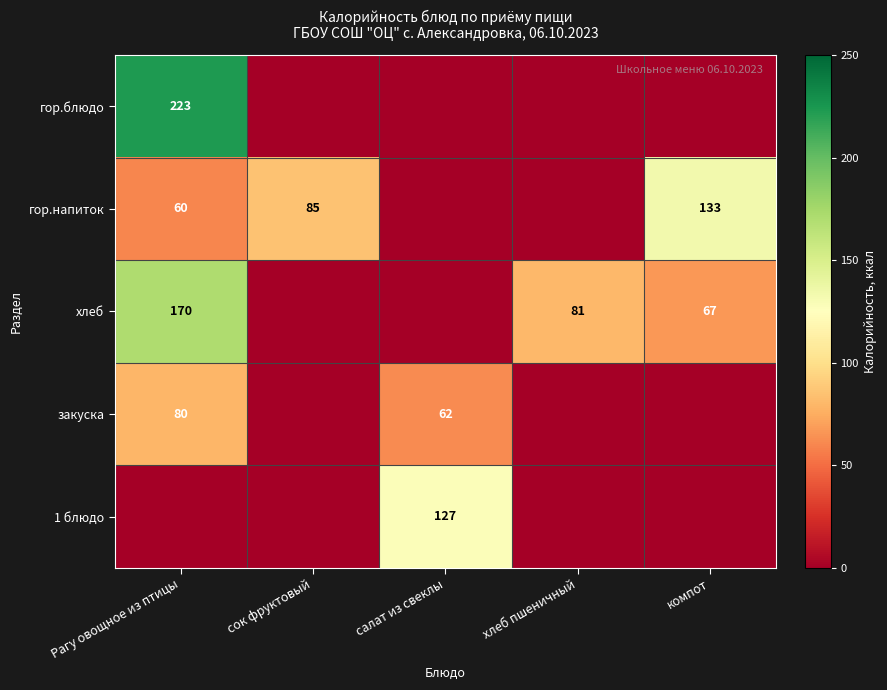

What is the sum of the хлеб values at хлеб пшеничный and Рагу овощное из птицы?

251